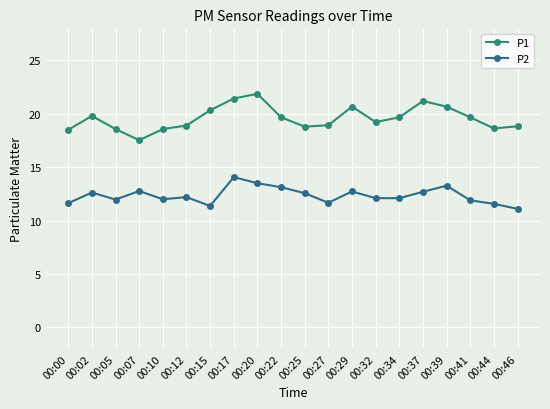

Where is the first local minimum for P1?

00:07